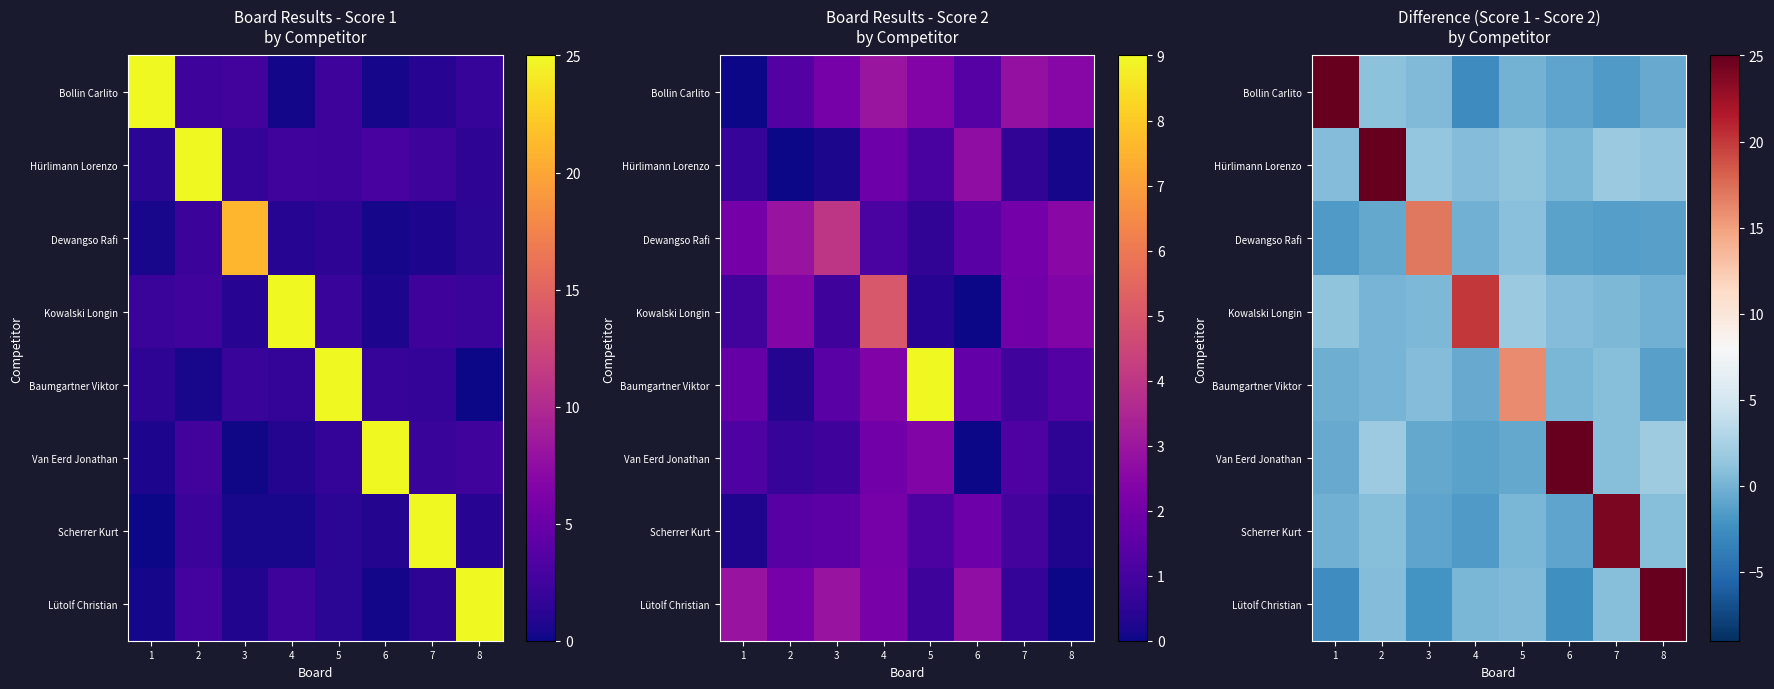

What is the smallest value displayed?

-2.6